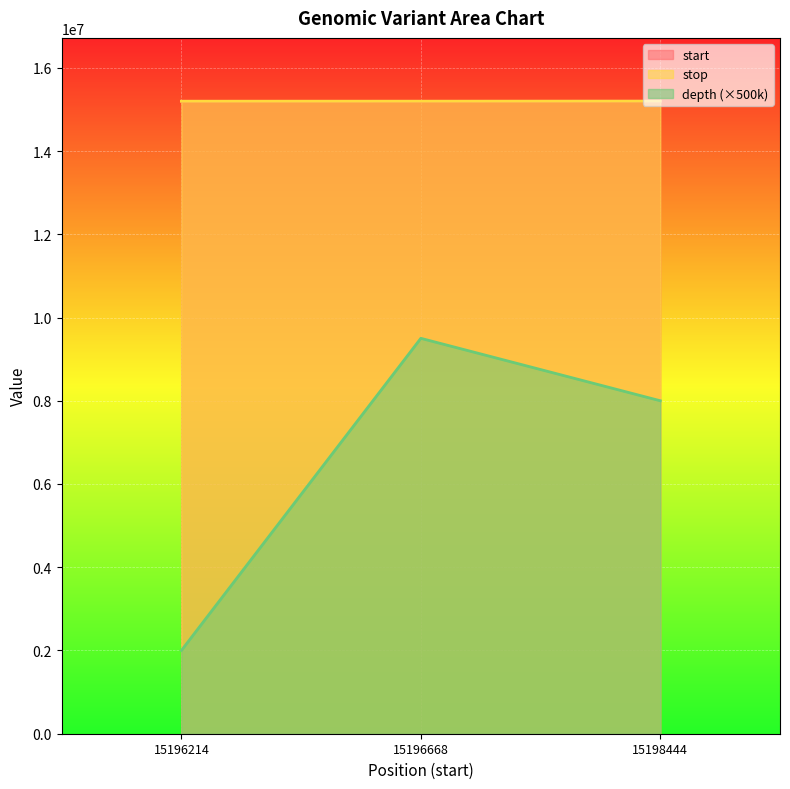

Which series has the largest range (max minus min)?

depth (×500k)